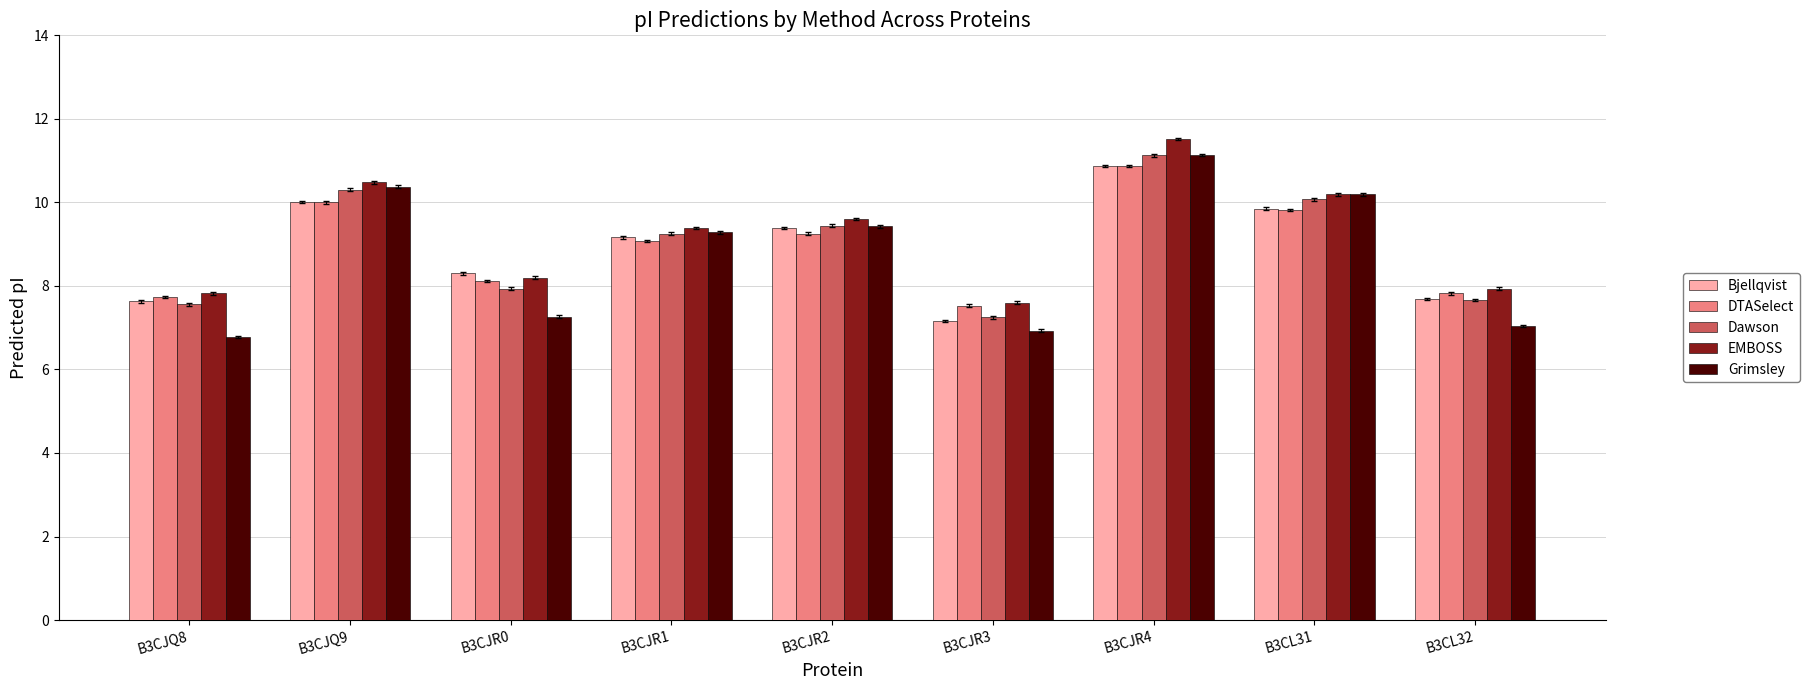

Which series has the largest total across all categories?

EMBOSS